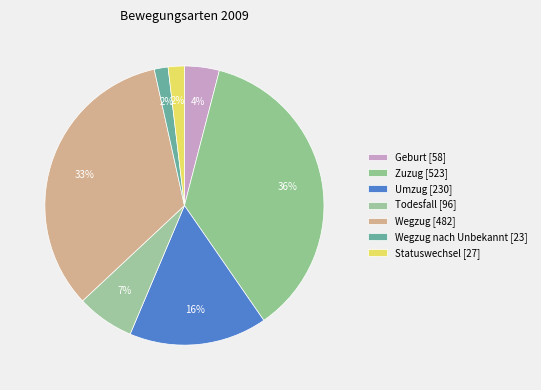

Count the number of slices in the pie.

7